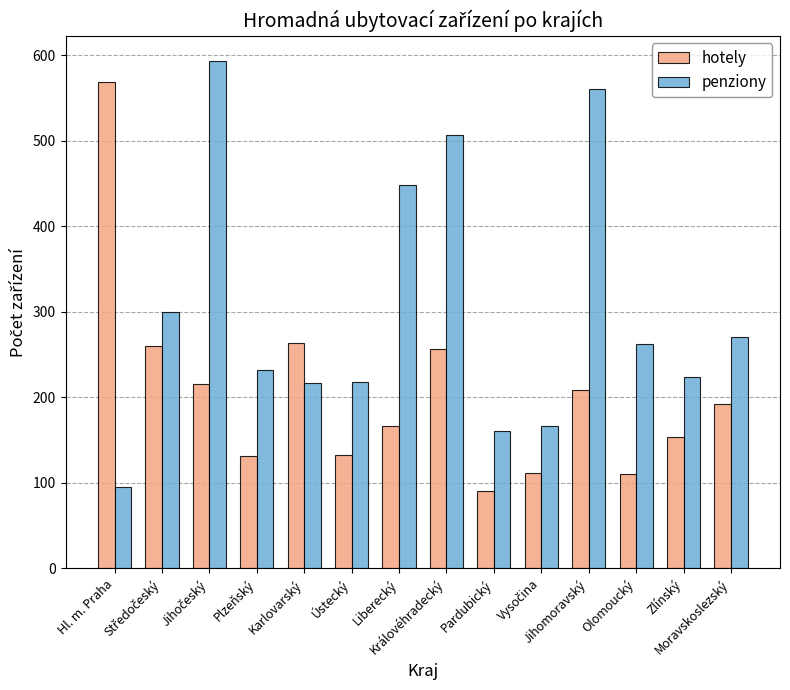

Rank the series by their average value, from lowest to highest.

hotely, penziony